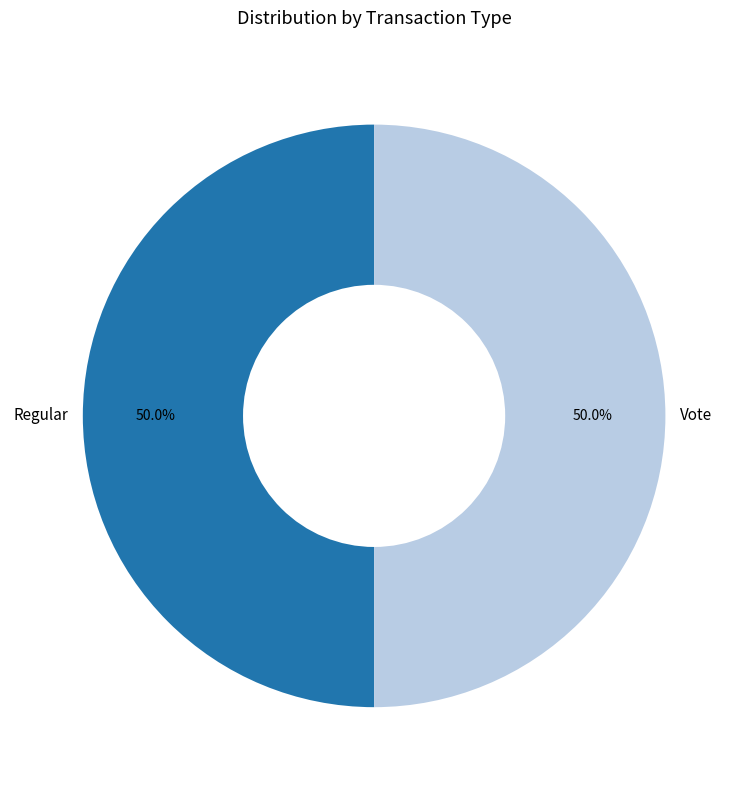

What is the ratio of the value at Vote to the value at Regular?

1.0